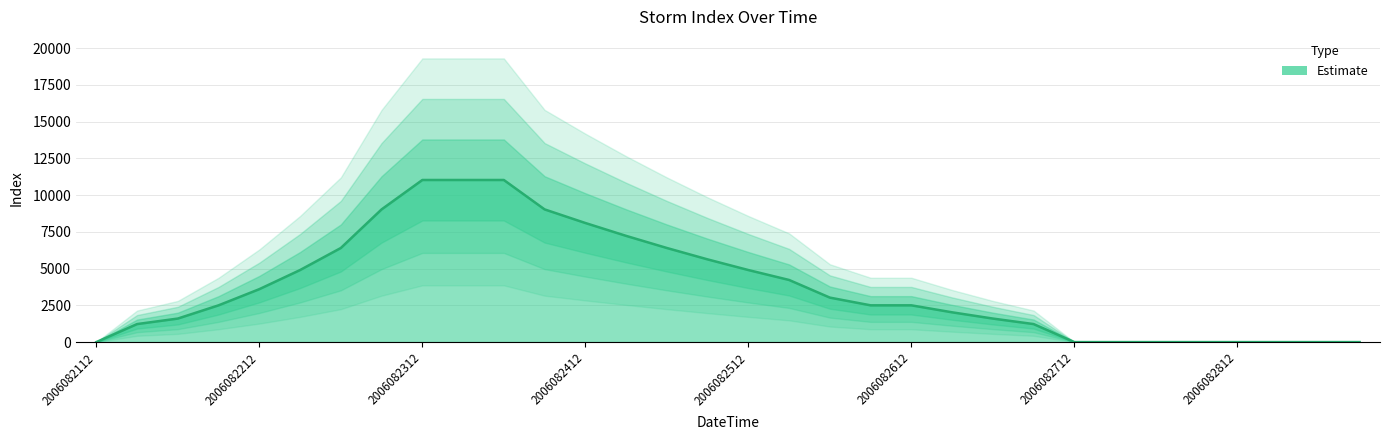

How many lines are shown in the chart?

1